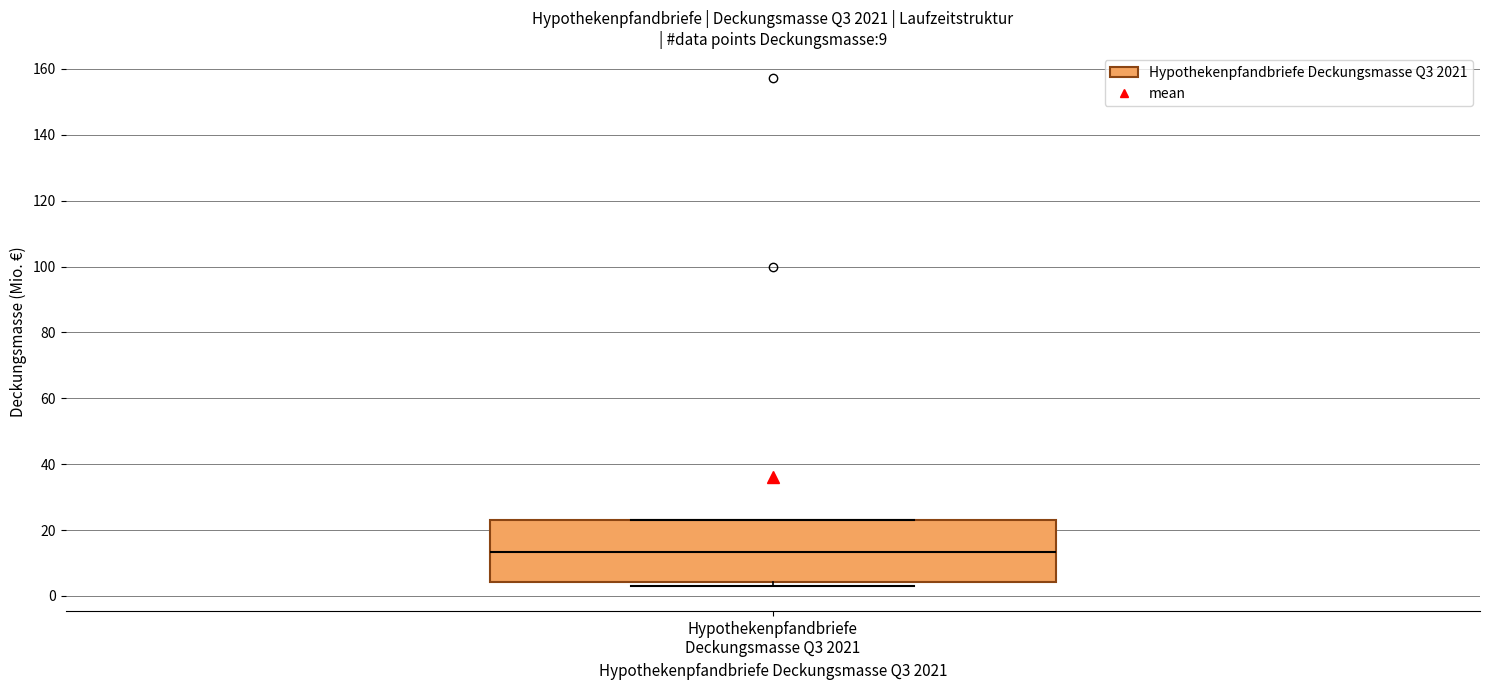

Read this box plot against the y-axis: the position of the median line, the range covered by the box, and the ends of both whiskers. The values are not printed on the chart, so give them approximately, as read against the axis.

median 14, box 4 to 24, whiskers 4 (just below the box's lower edge) to 24